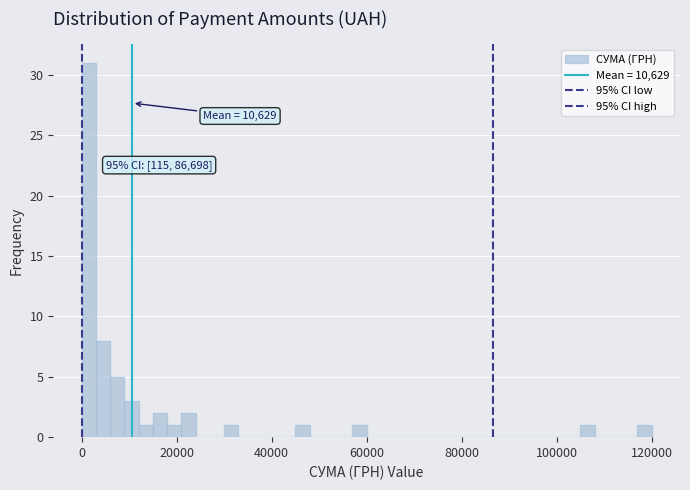

Read against the x-axis, roughly where is the centre of the tallest bar?

2000